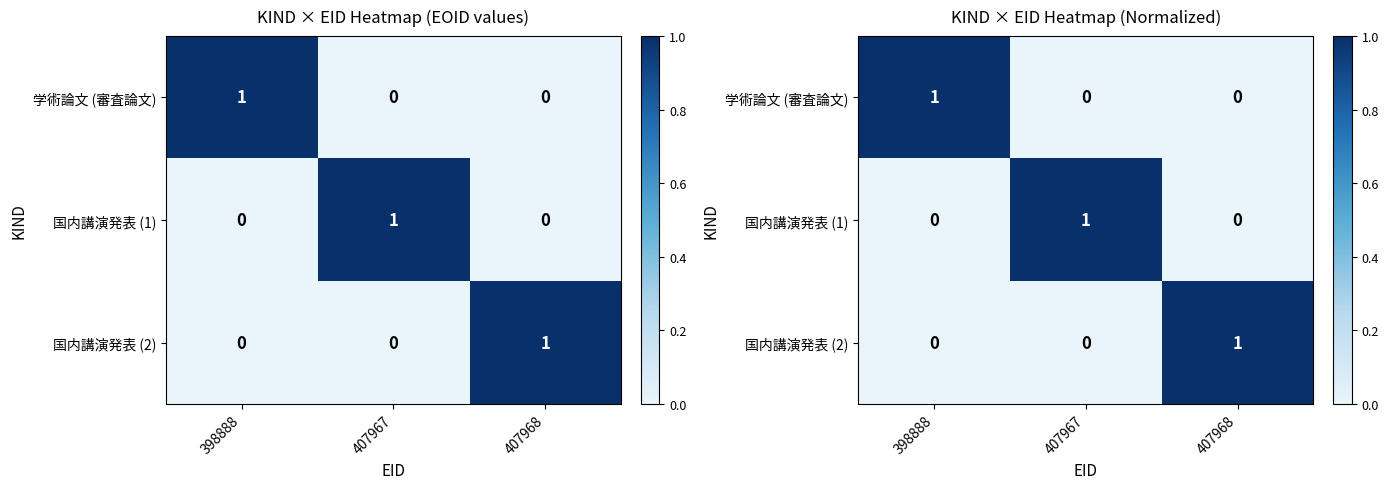

At 398888, list the series in order from largest to smallest.

学術論文 (審査論文), 国内講演発表 (1), 国内講演発表 (2)